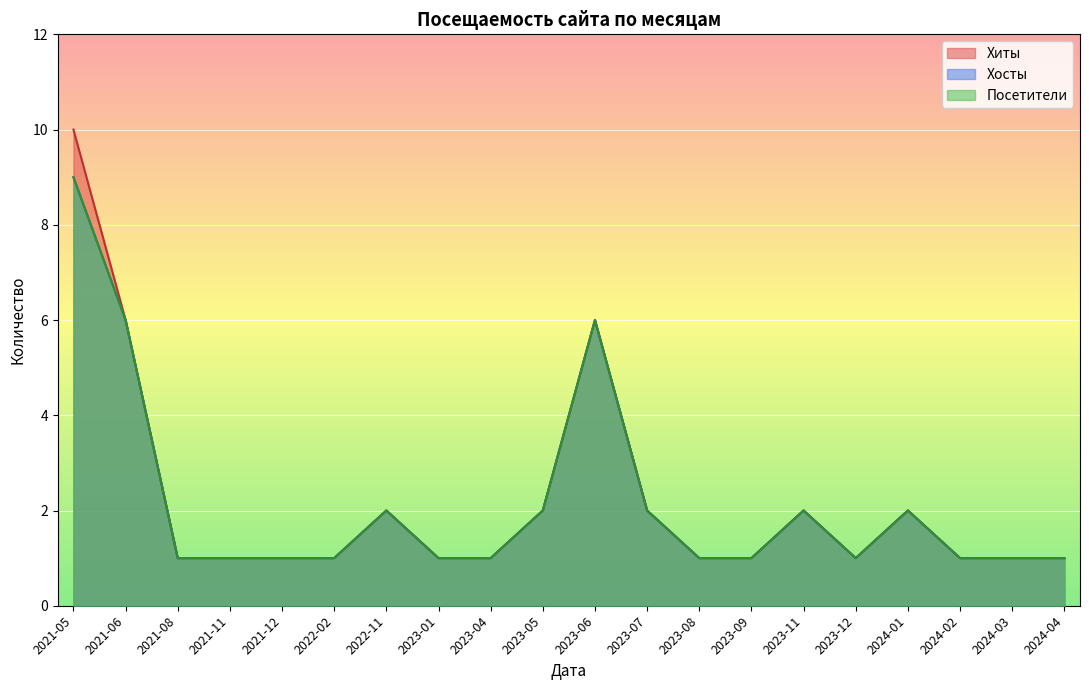

Is the value of Посетители at 2023-07 greater than the value of Хосты at 2024-01?

No